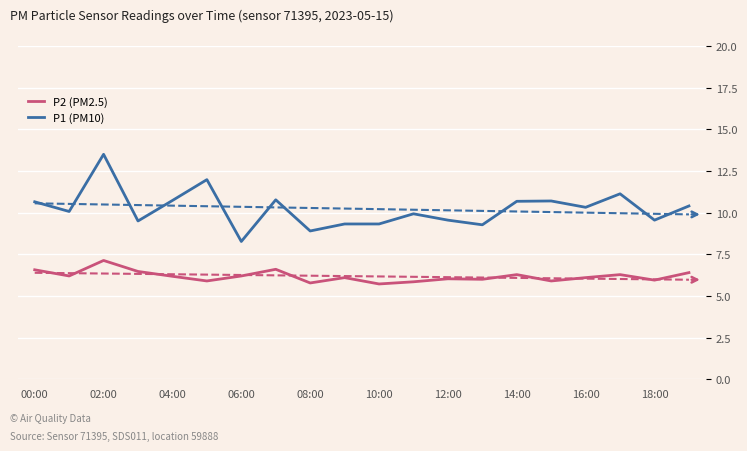

Count the number of categories in the chart.

20